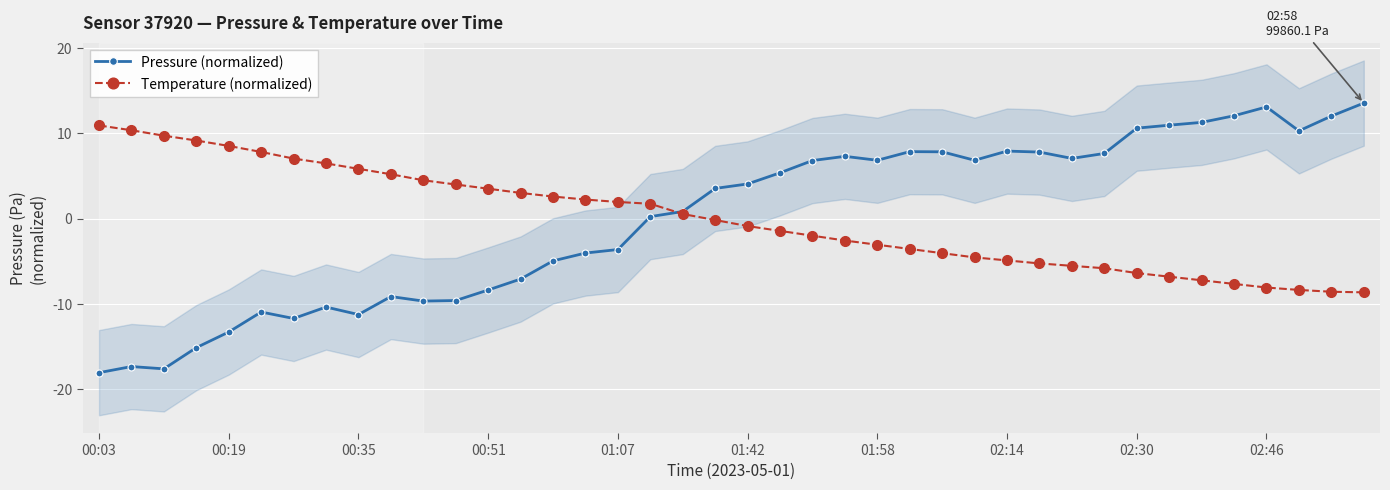

List the series in order of their overall mean, lowest first.

Pressure (normalized), Temperature (normalized)